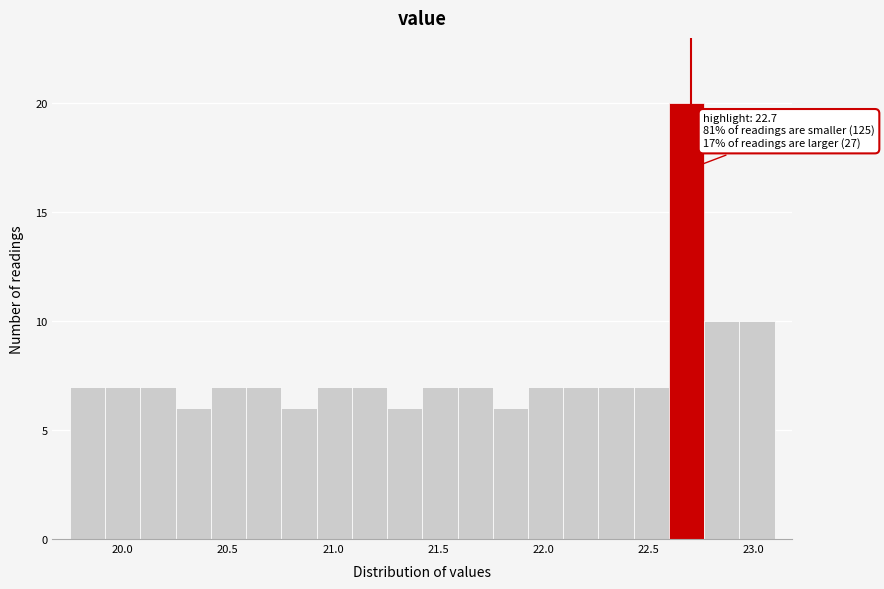

Read against the x-axis, roughly where is the centre of the tallest bar?

22.70